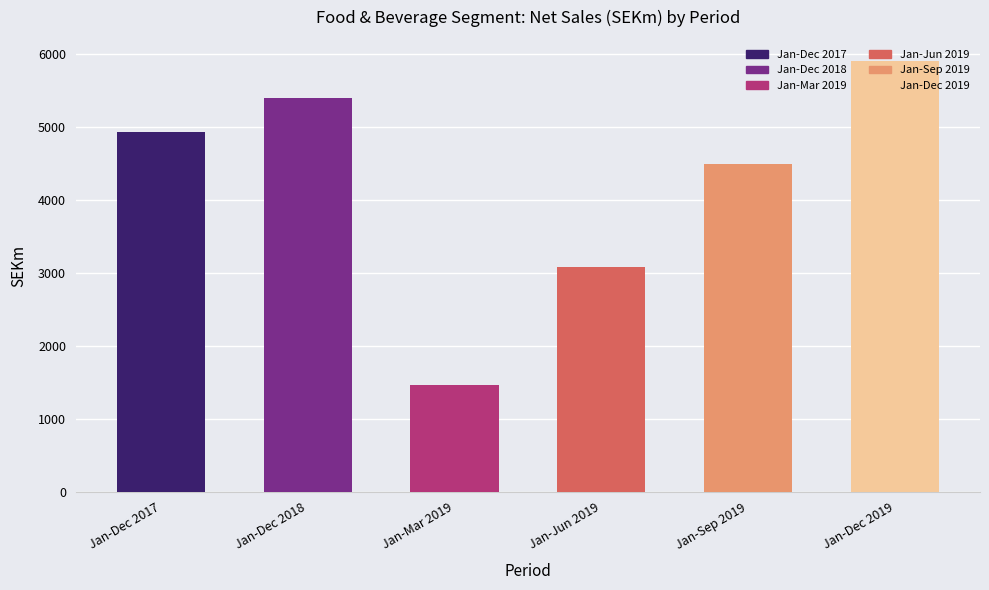

At which label does Net sales reach its minimum?

Jan-Mar 2019